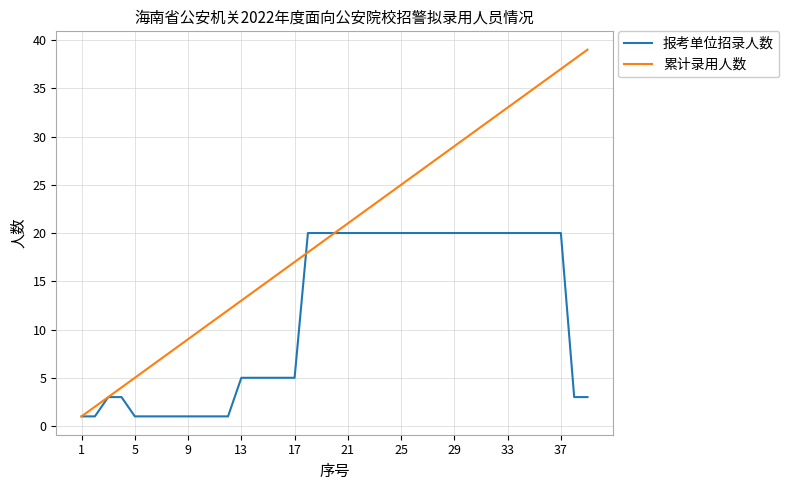

Rank the series by their average value, from lowest to highest.

报考单位招录人数, 累计录用人数